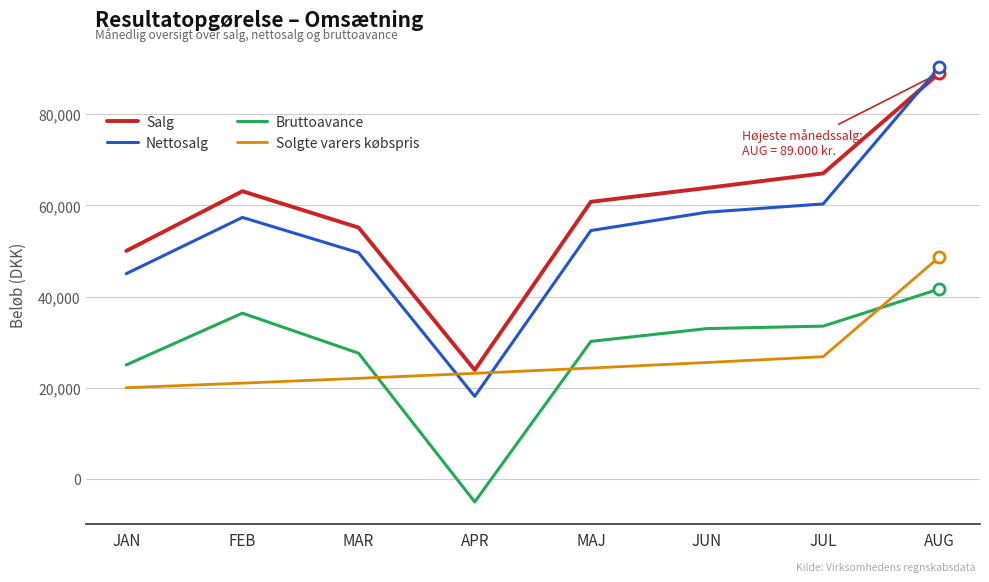

What are all the series names shown in the legend?

Salg, Nettosalg, Bruttoavance, Solgte varers købspris